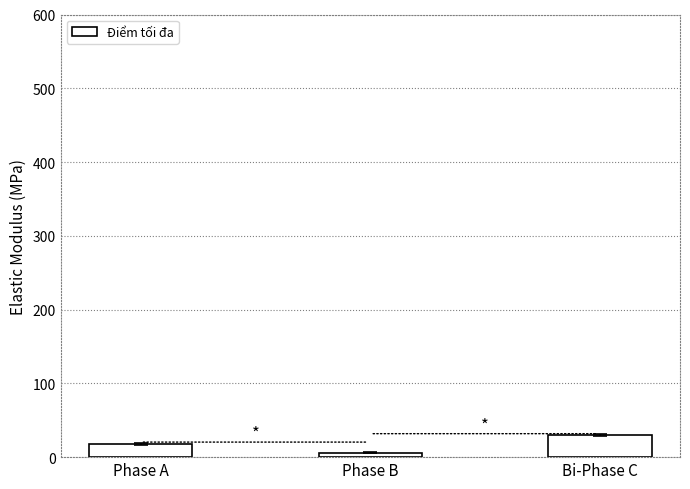

How many values are between 6 and 30?

3